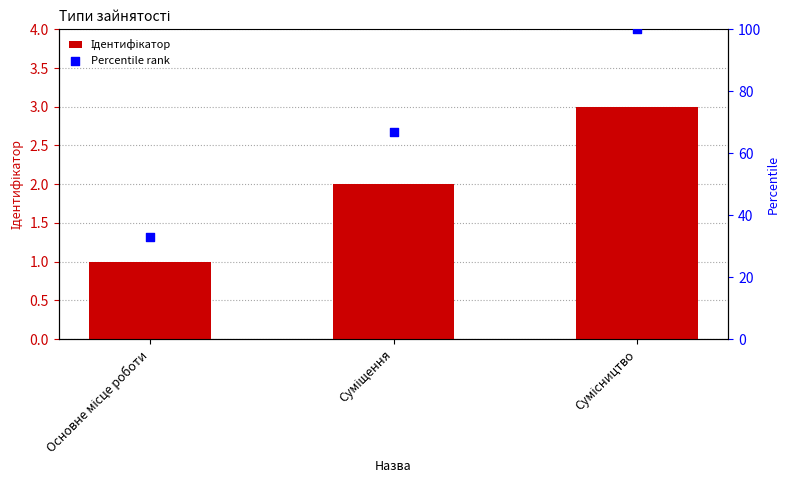

What are all the series names shown in the legend?

Ідентифікатор, Percentile rank